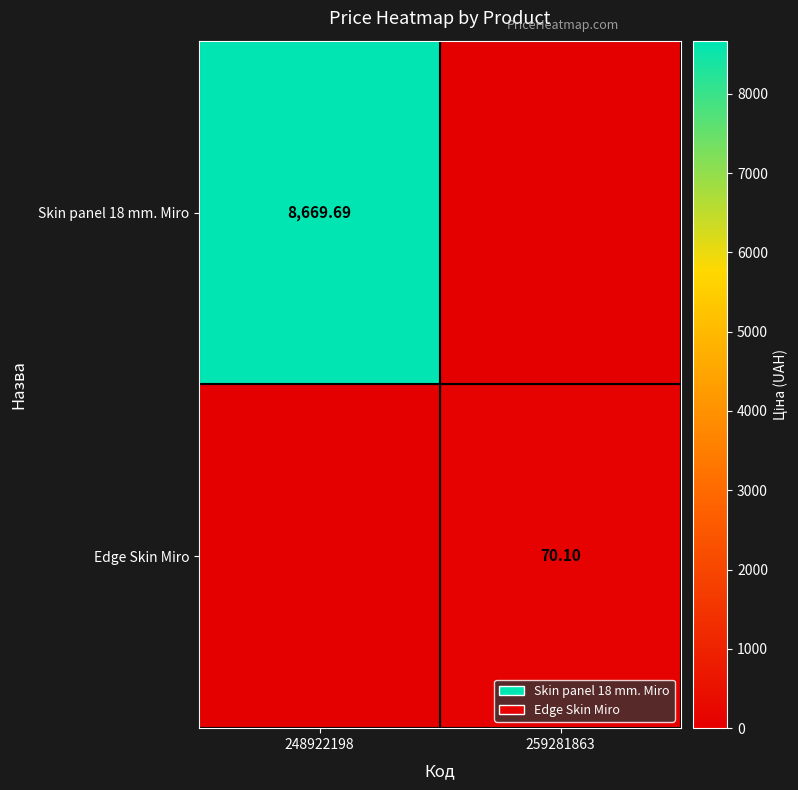

Which series has the largest total across all categories?

Skin panel 18 mm. Miro